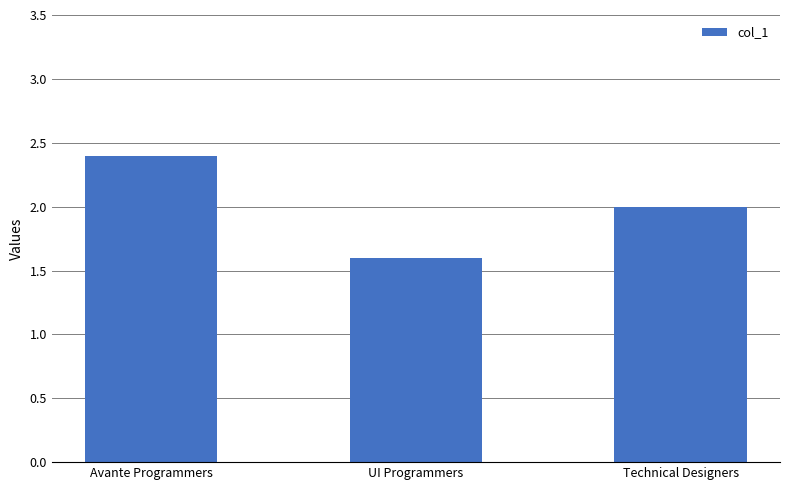

What position from the left is UI Programmers?

2